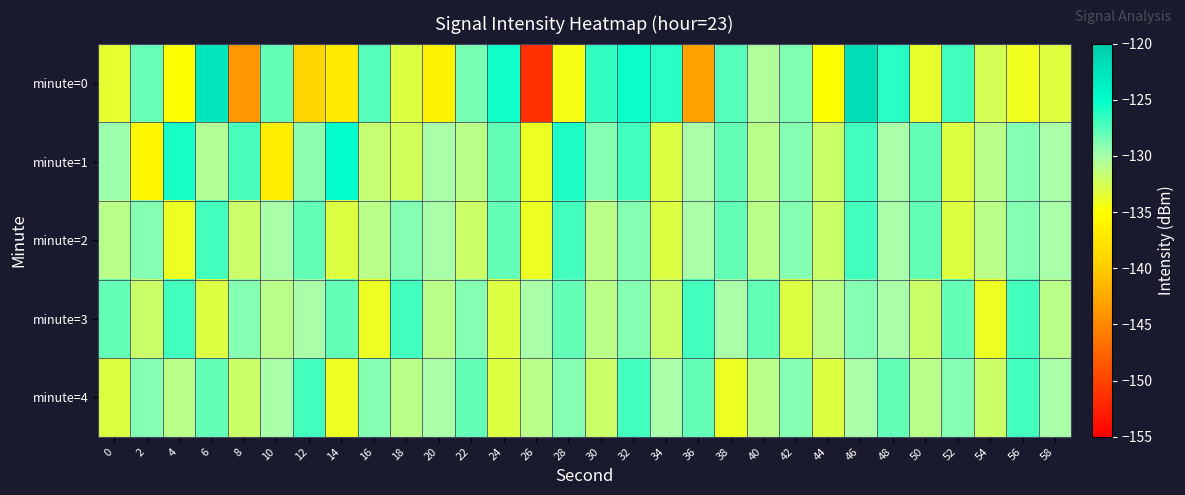

Which series has the largest range (max minus min)?

minute=0